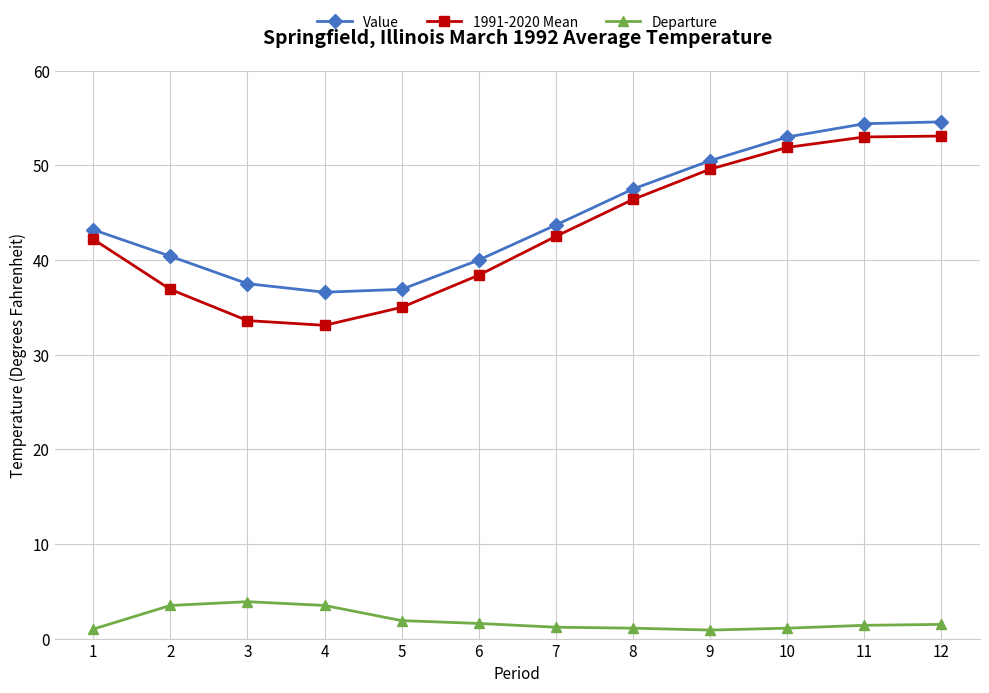

True or false: 1991-2020 Mean has more than 1 points higher than both neighbors.

False